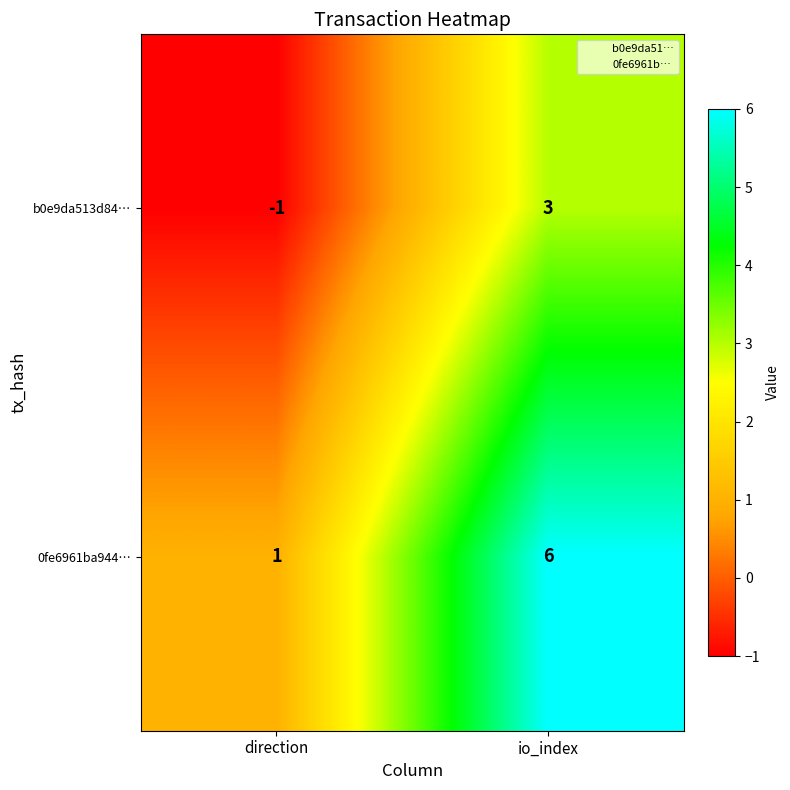

Which series has the largest range (max minus min)?

0fe6961ba944…